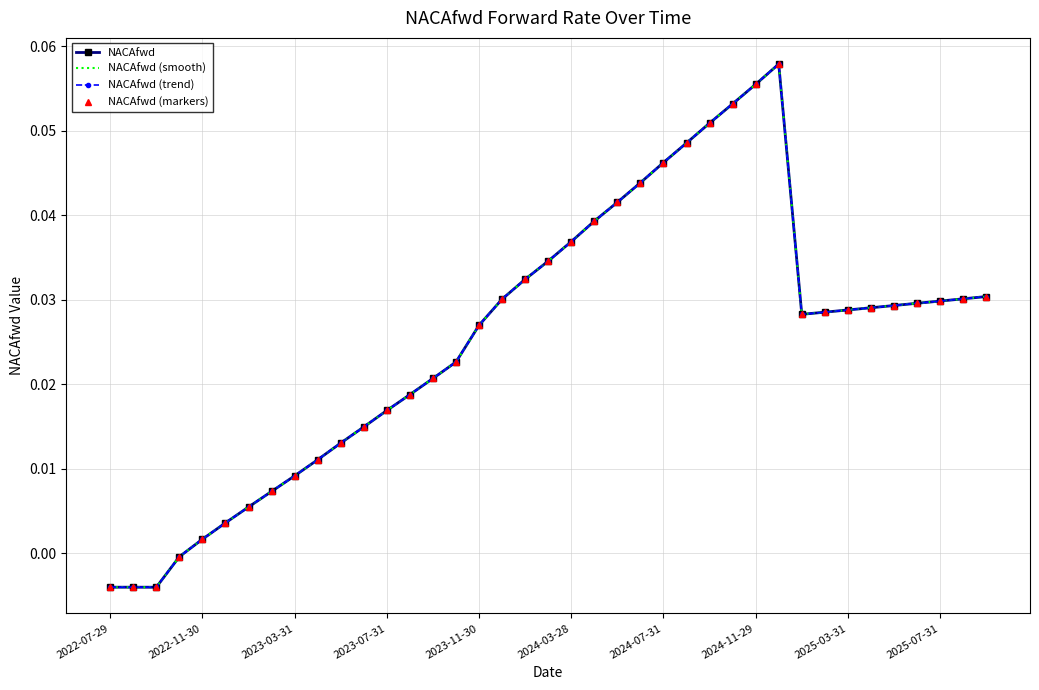

What is the highest value of the NACAfwd (markers) series?

0.1